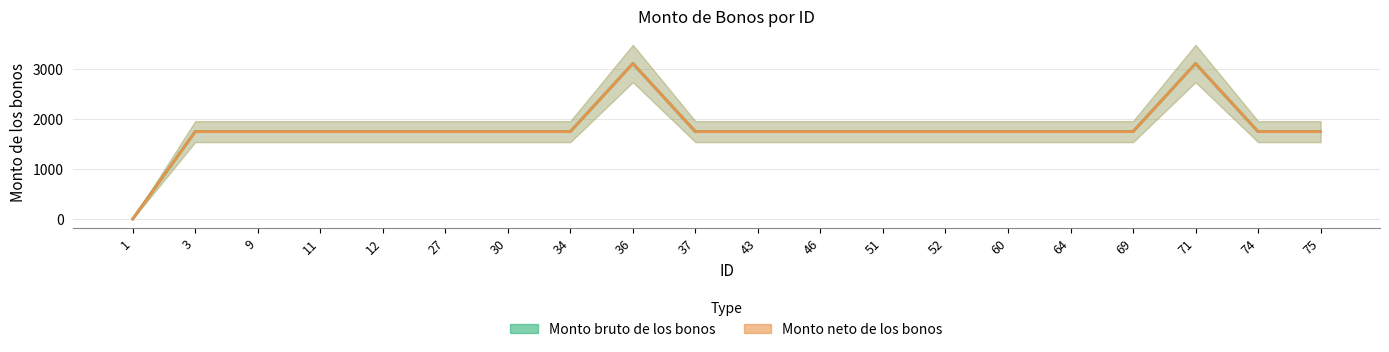

True or false: Monto neto de los bonos has more than 1 points higher than both neighbors.

True